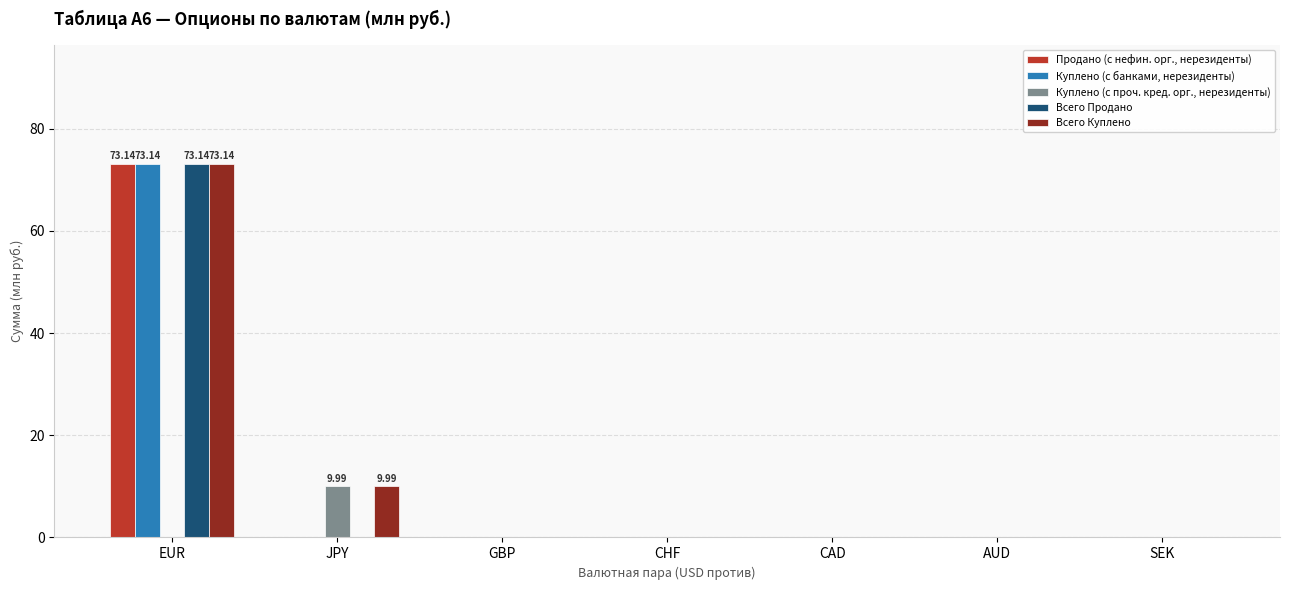

Which label corresponds to the largest value in the chart?

EUR